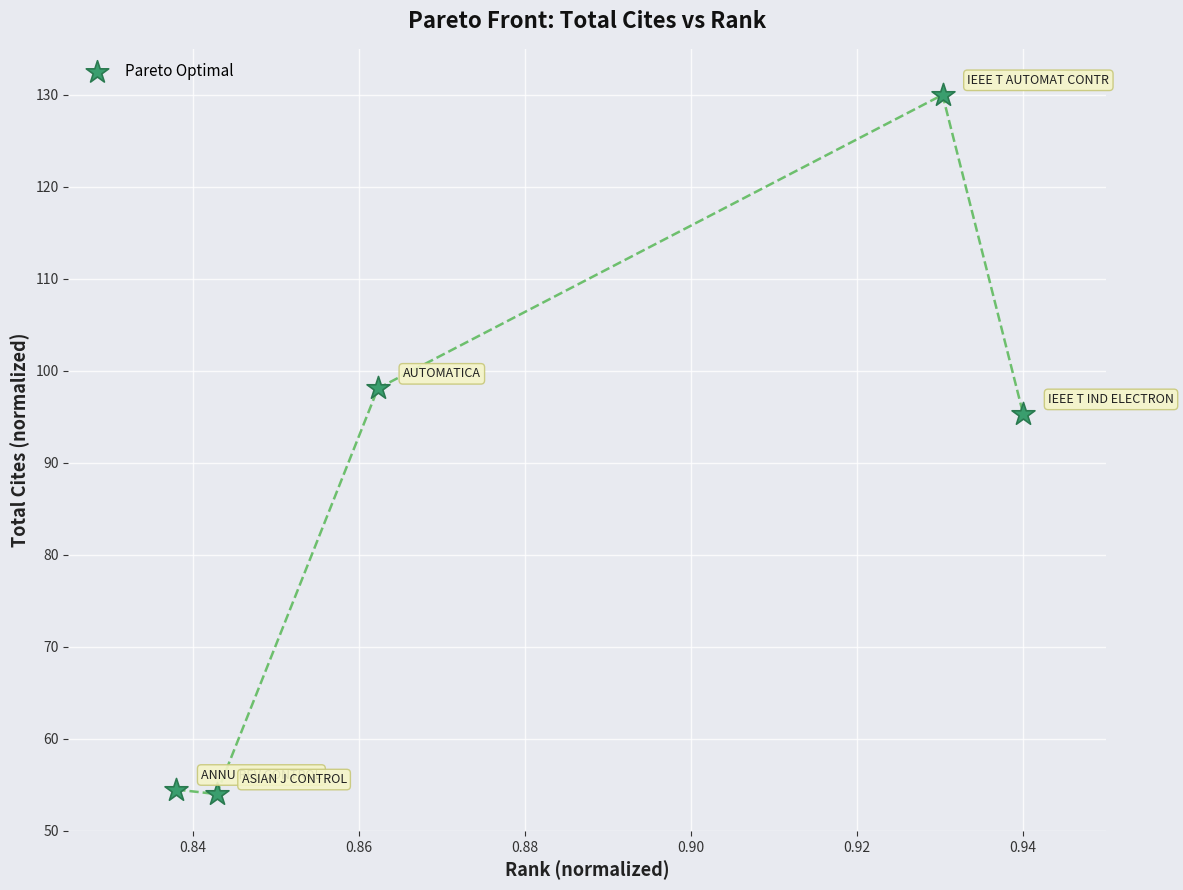

What Y value in the scatter plot is closest to 92?

95.3